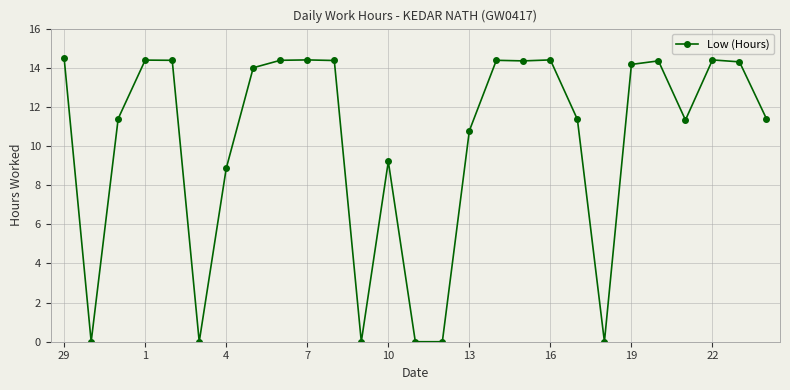

True or false: the data has more than 1 interior local peaks.

True